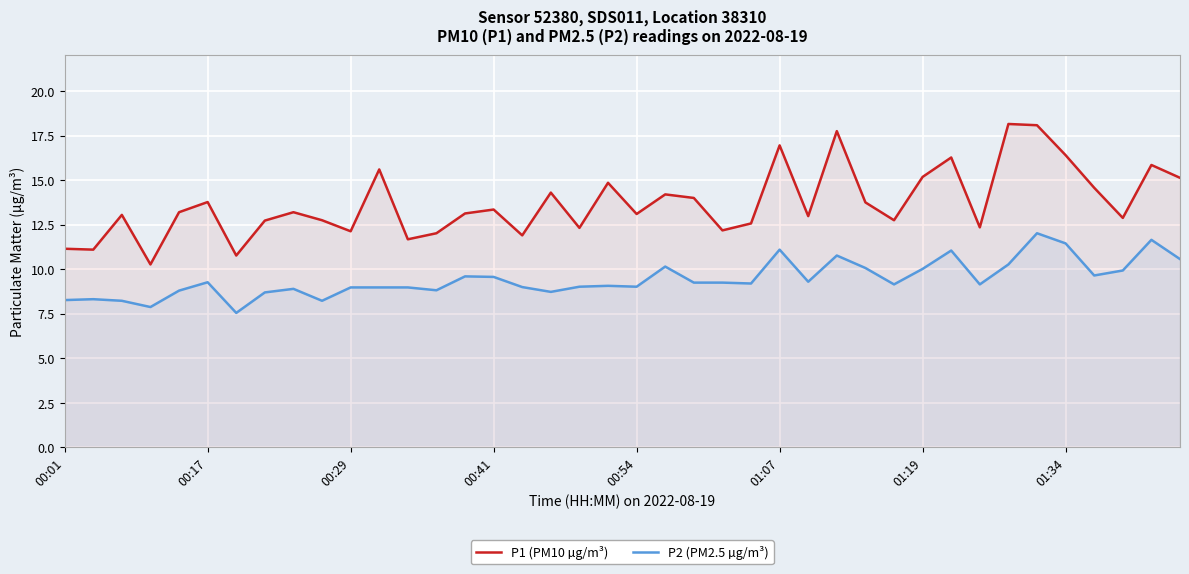

What is the difference between the maximum and minimum values in the P2 (PM2.5 µg/m³) series?

4.5